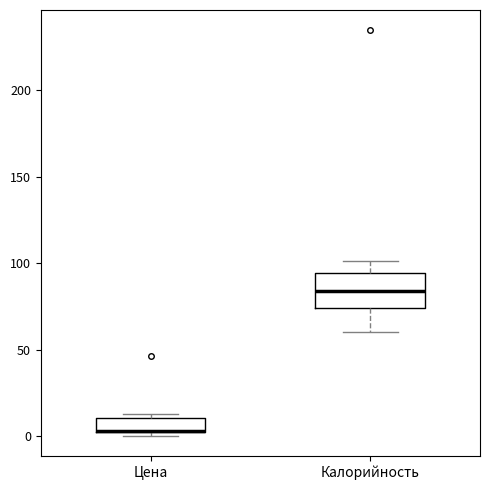

Where does the lower whisker of the box for Калорийность end on the y-axis? The values are not printed on the chart, so give them approximately, as read against the axis.

60